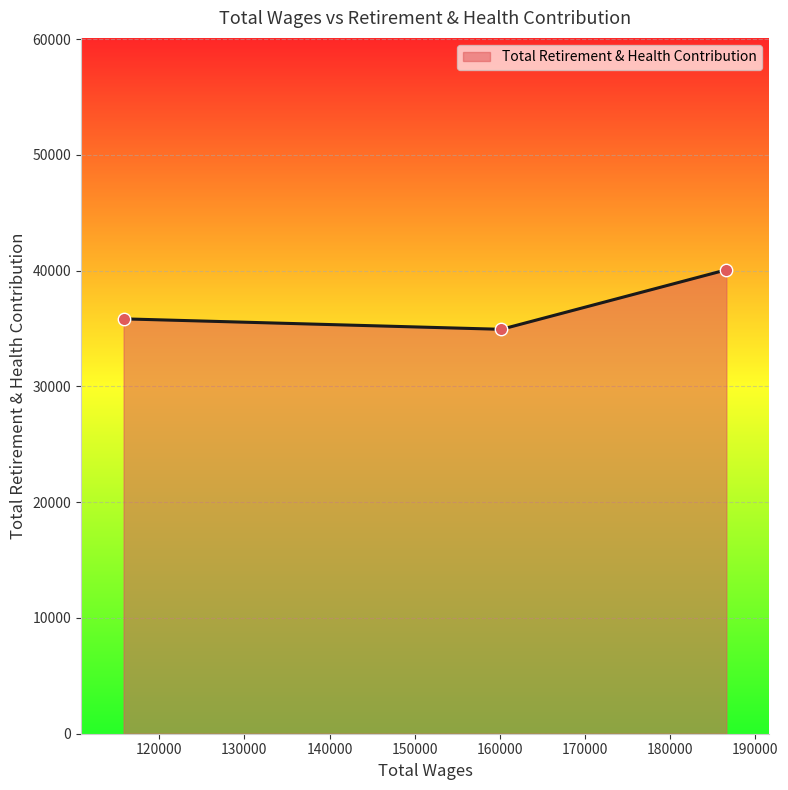

What is the smallest value displayed?

34935